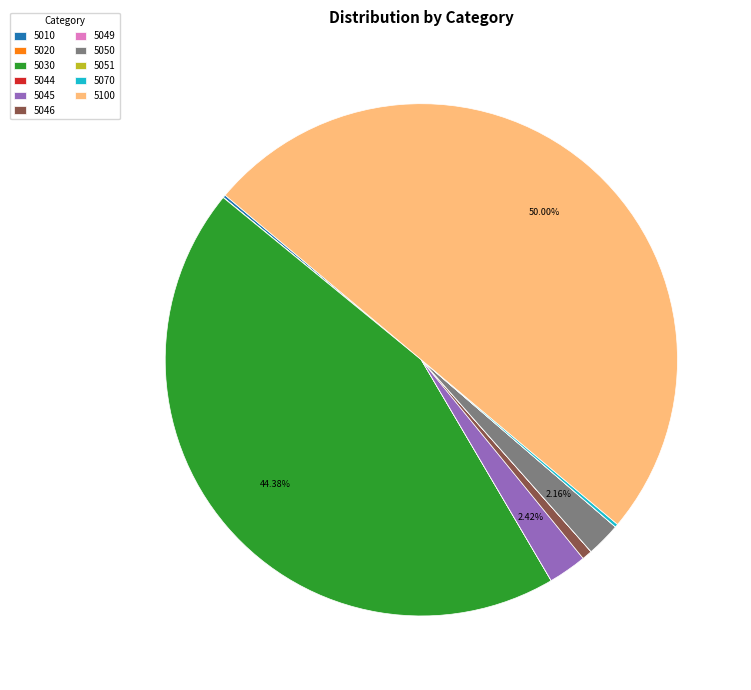

What is the ratio of the value at 5046 to the value at 5045?

0.3